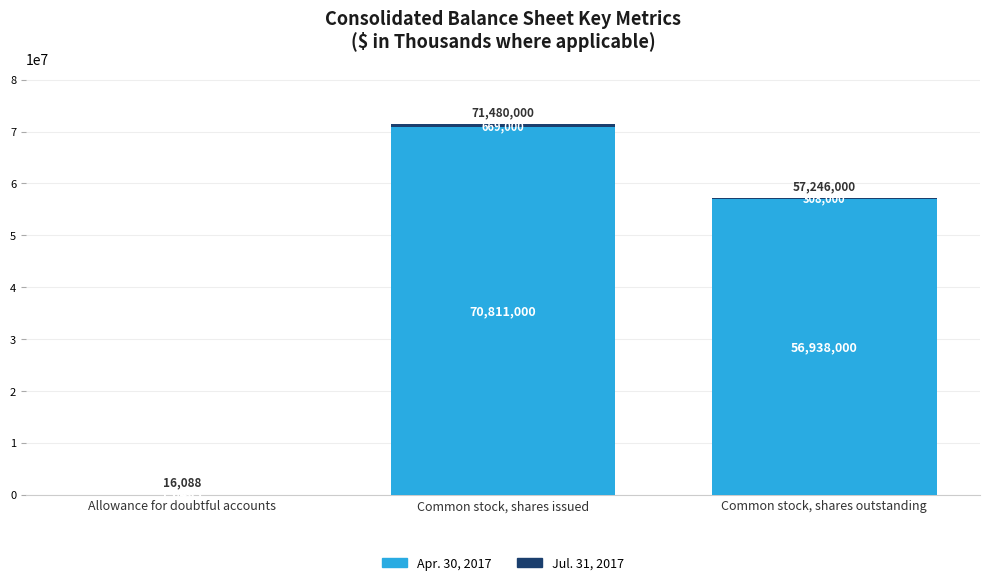

What is the sum of all Apr. 30, 2017 values?

127764455